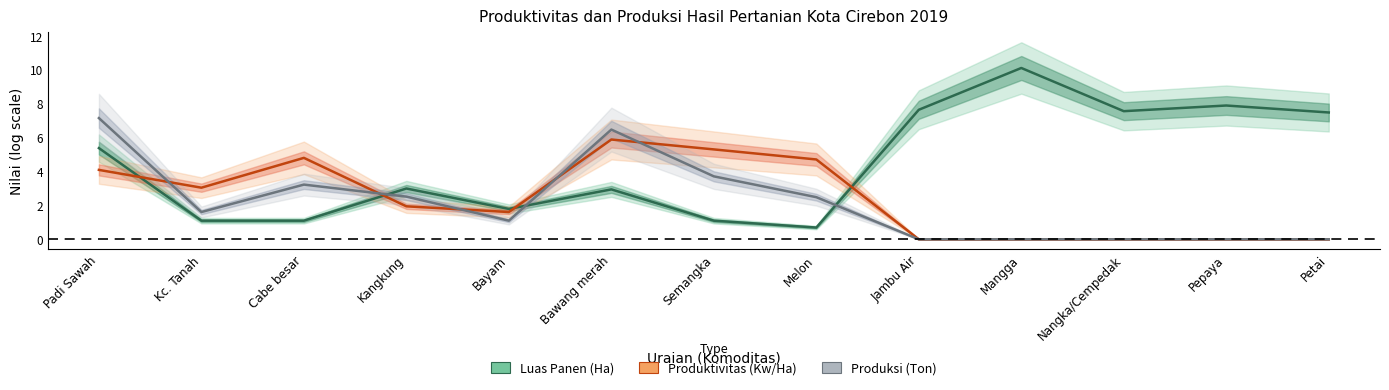

How many times do Luas Panen (Ha) and Produktivitas (Kw/Ha) cross each other?

4